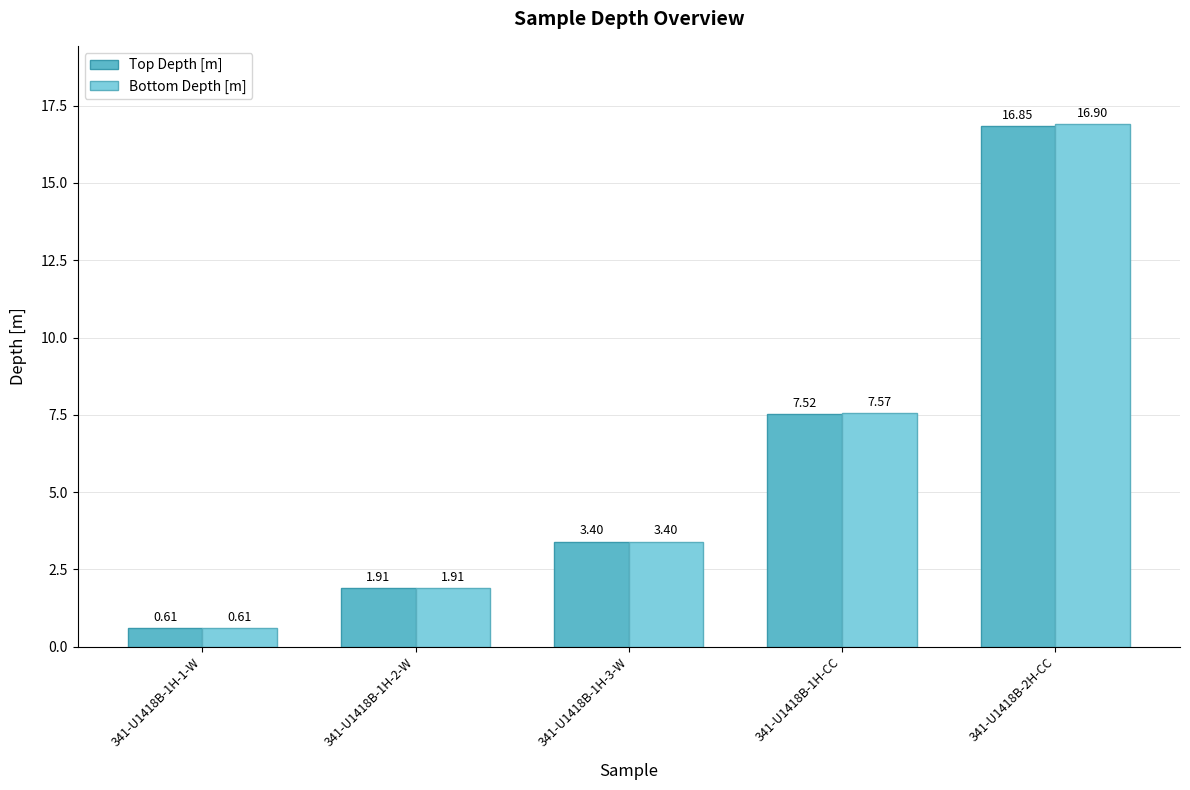

How many bars are there in total?

10